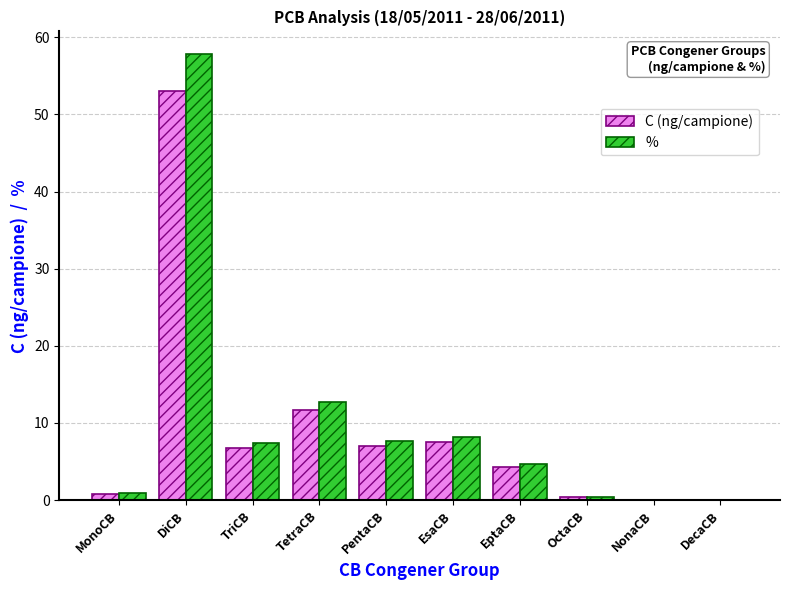

Which series has the largest total across all categories?

%